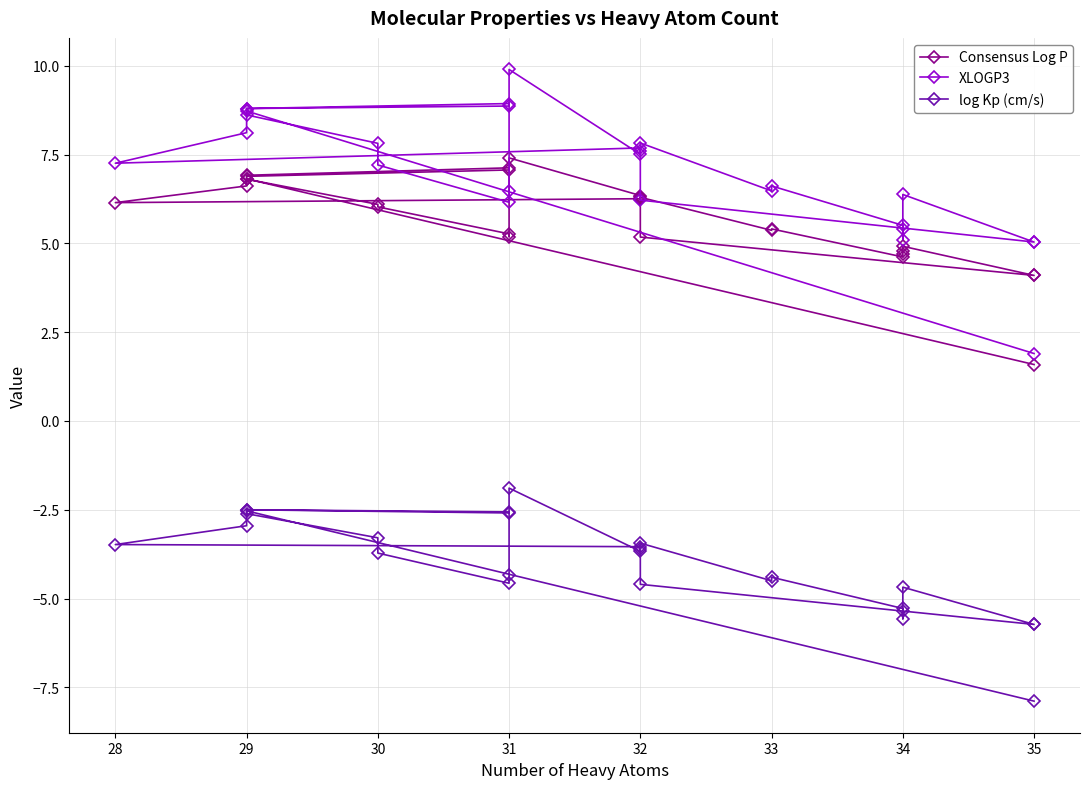

Between 29 and 32, which is larger?

29